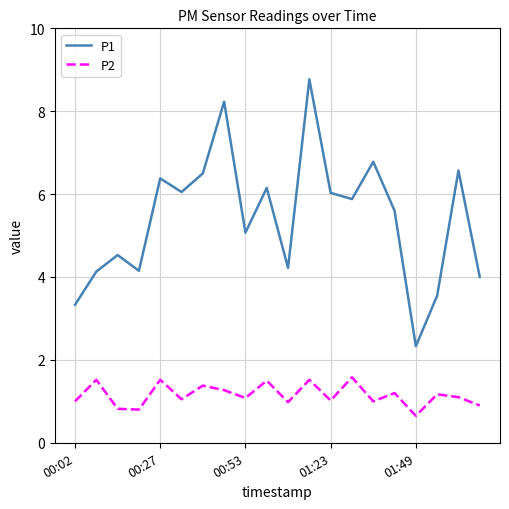

What is the highest value of the P2 series?

1.6